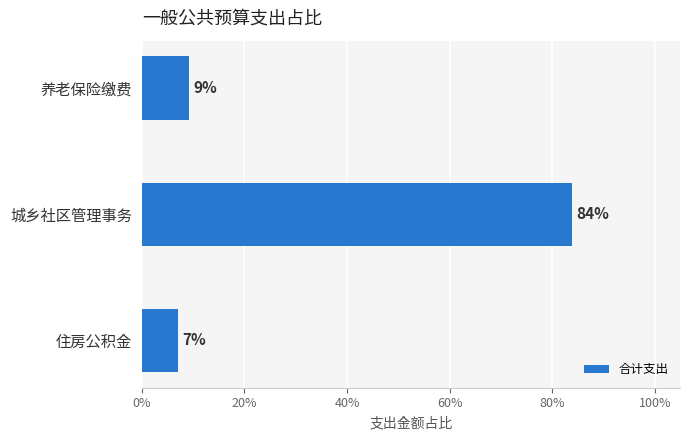

What is the sum of all values?

100.0